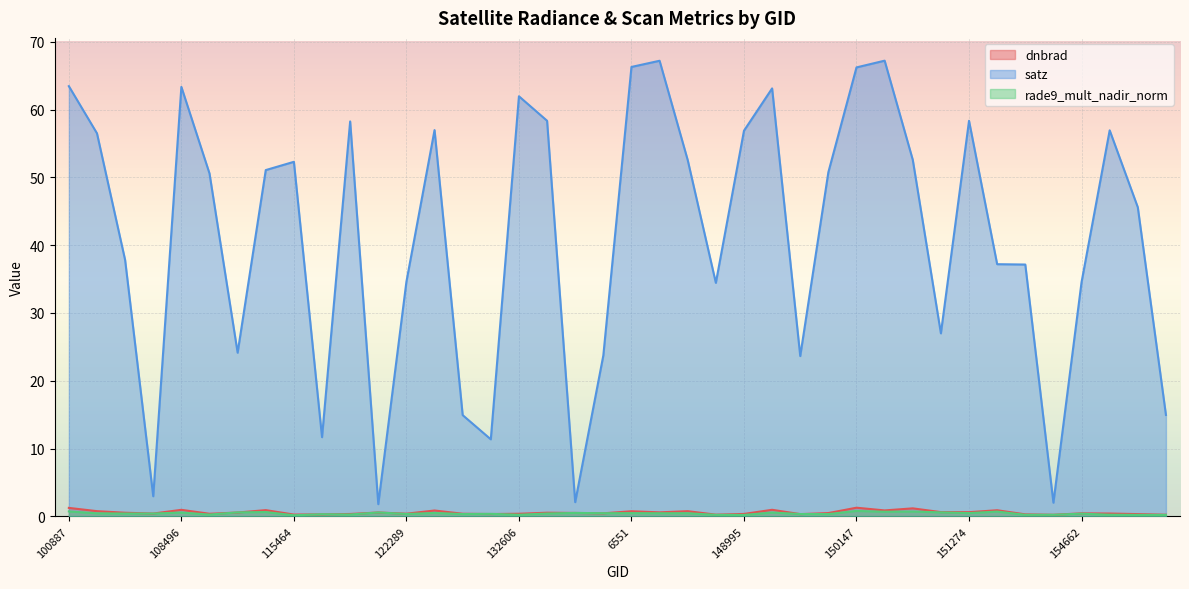

True or false: dnbrad has more than 0 points higher than both neighbors.

True